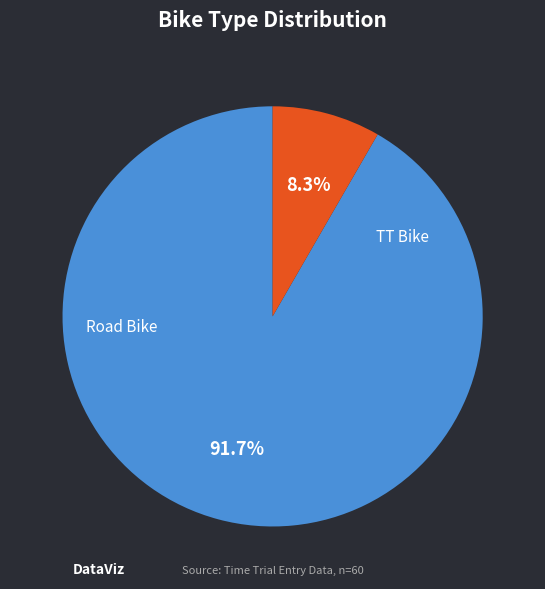

Is there any slice that represents more than half of the pie?

Yes